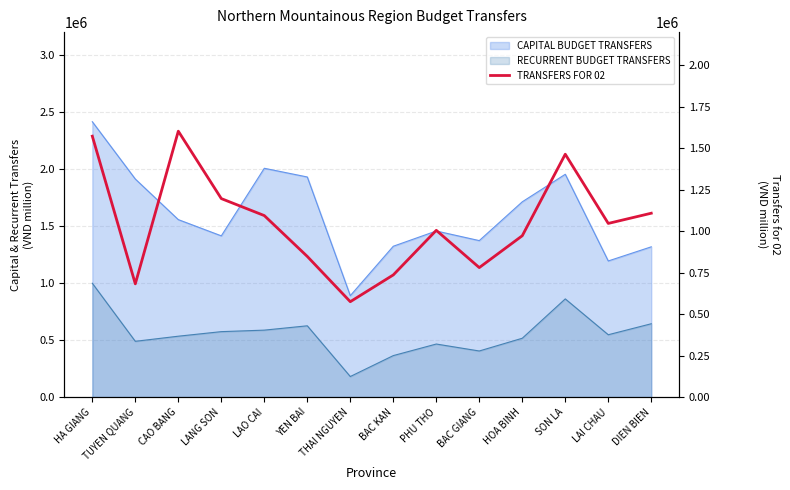

True or false: the data shows 1046818 at LAI CHAU.

True